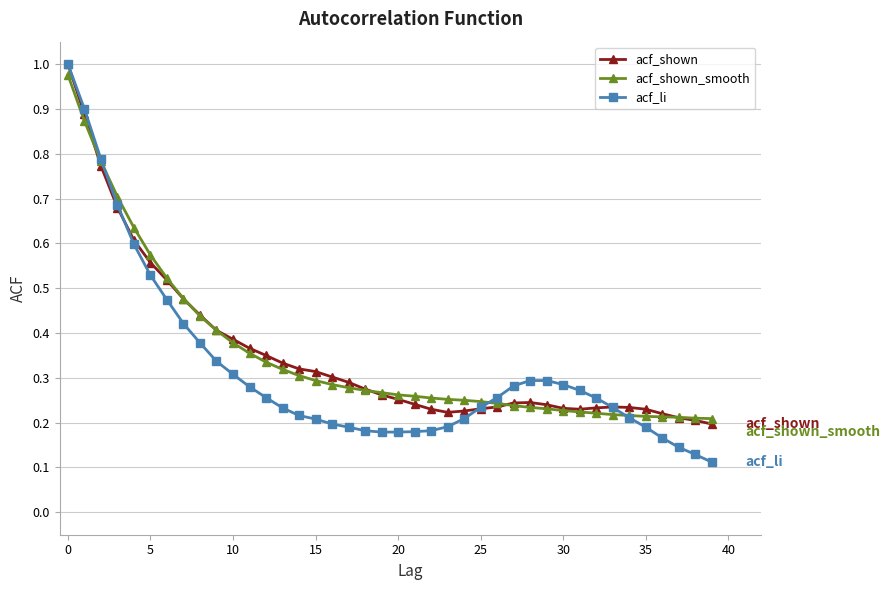

Which series has the largest range (max minus min)?

acf_li